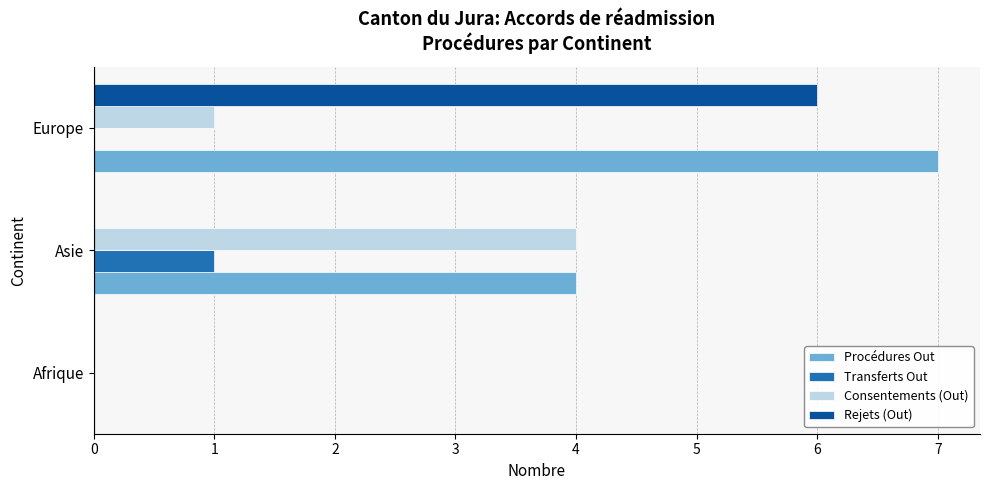

Between Afrique and Europe, which series saw the biggest shift?

Procédures Out